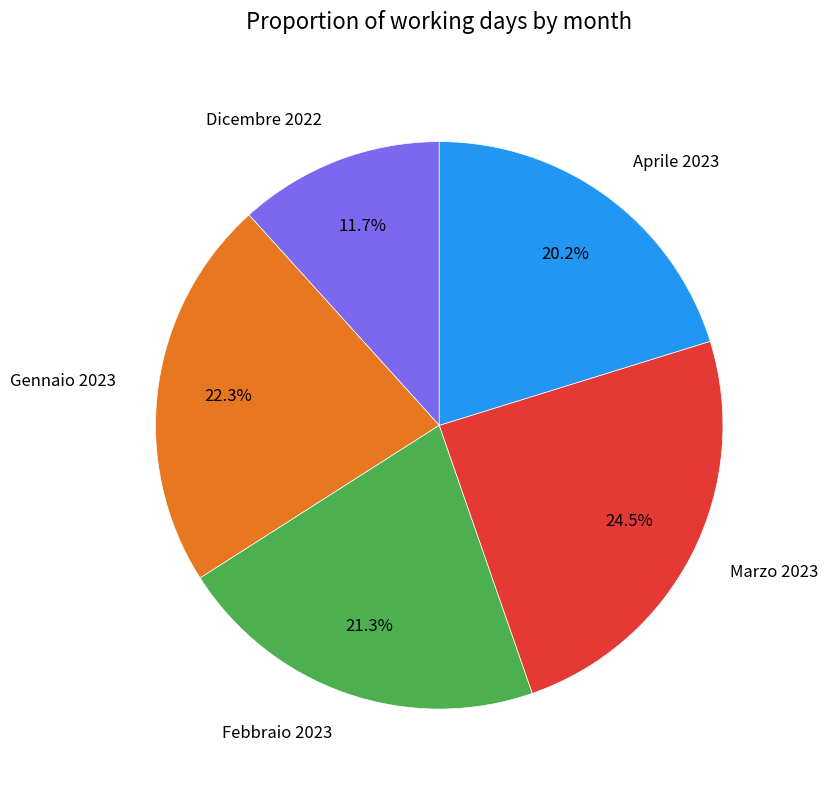

Approximately how many times larger is the value at Febbraio 2023 compared to Aprile 2023?

1.1